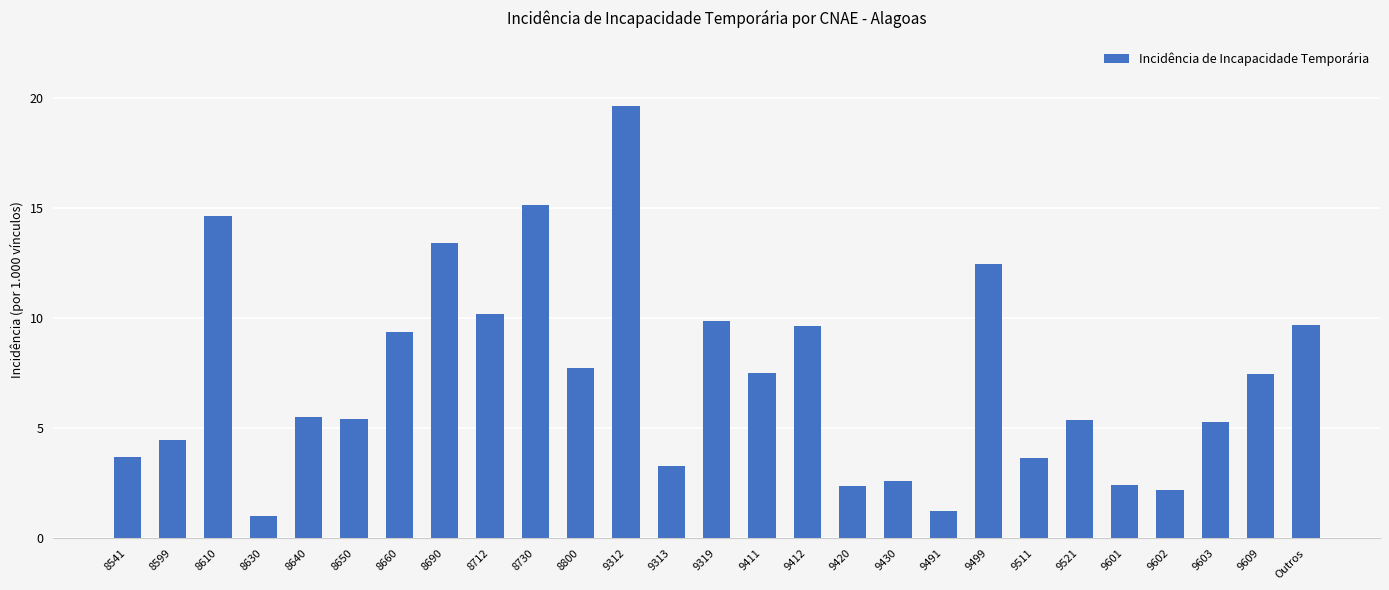

What is the value of the 9th bar from the left?

10.2